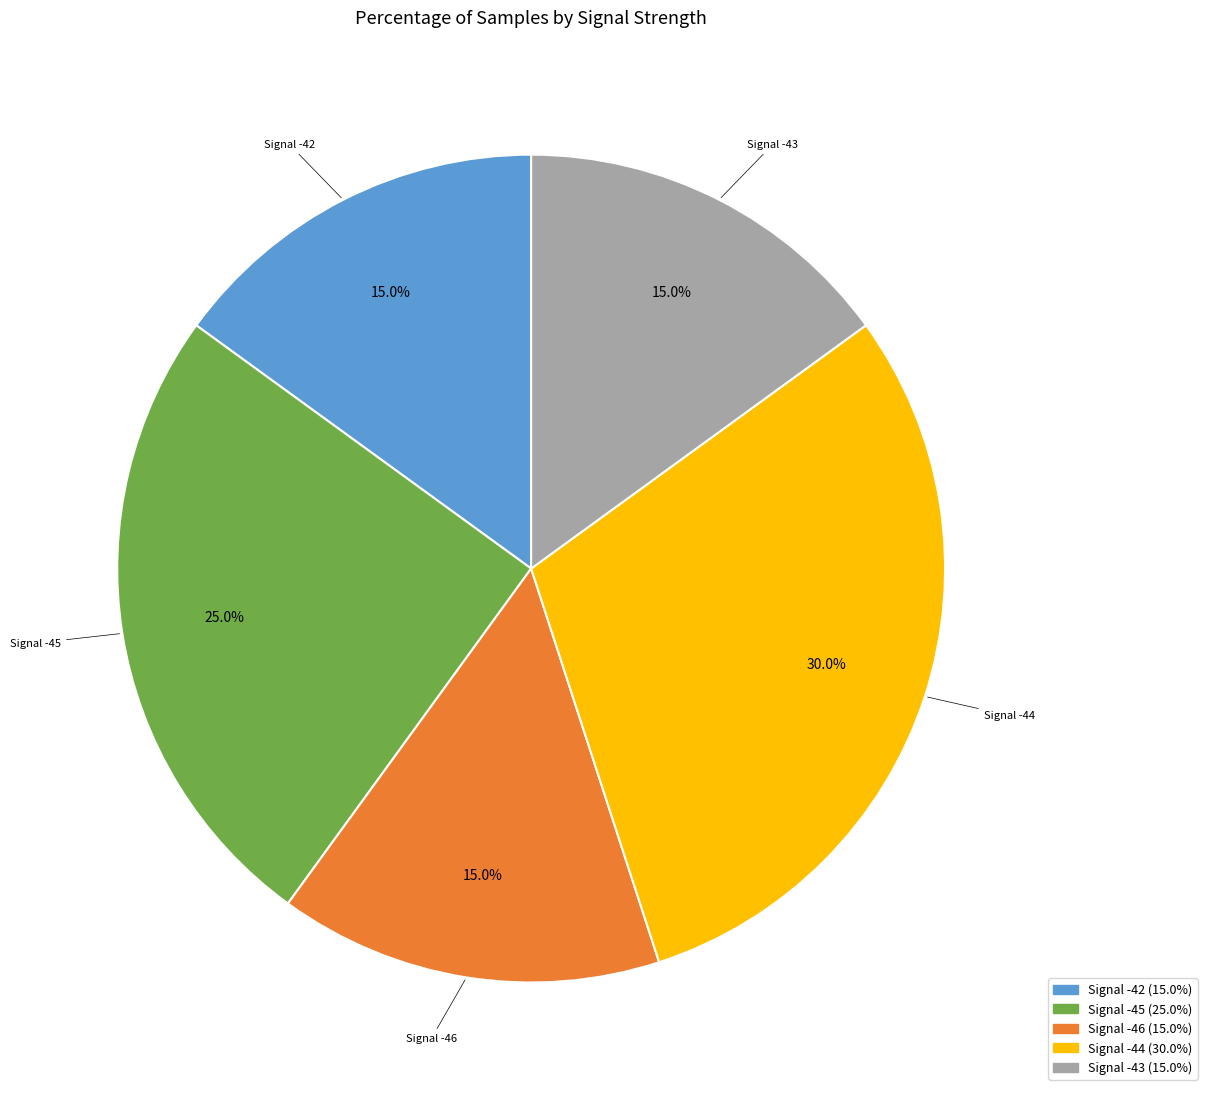

Is there a majority slice in this chart?

No